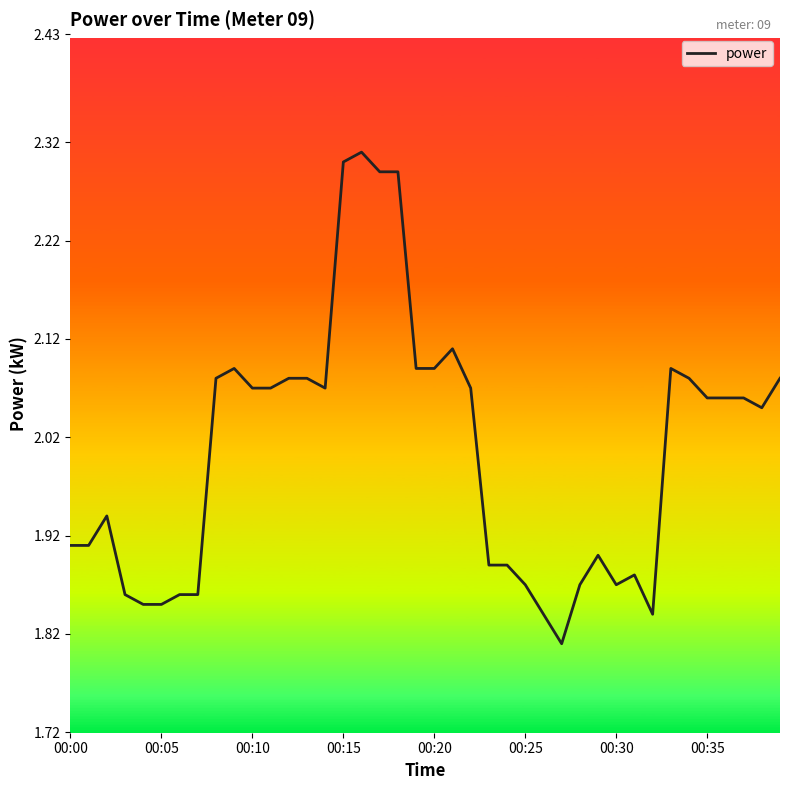

What is the difference between the maximum and minimum values?

0.5